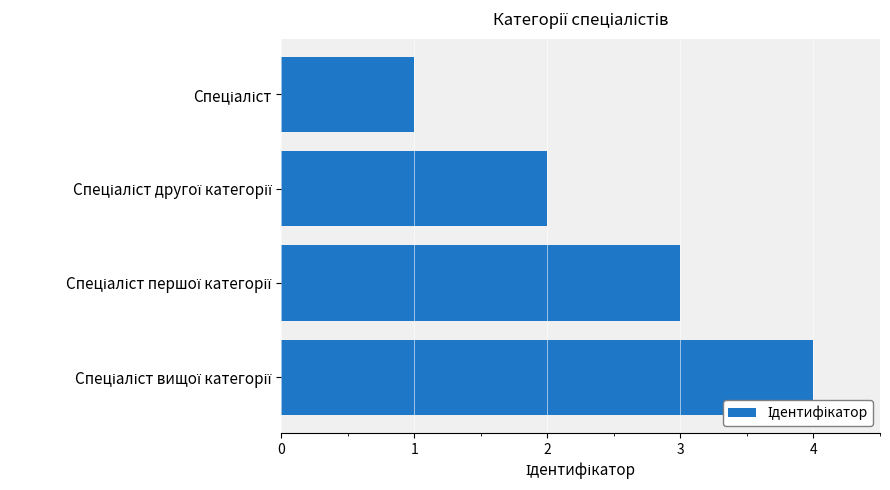

What is the greatest value displayed?

4